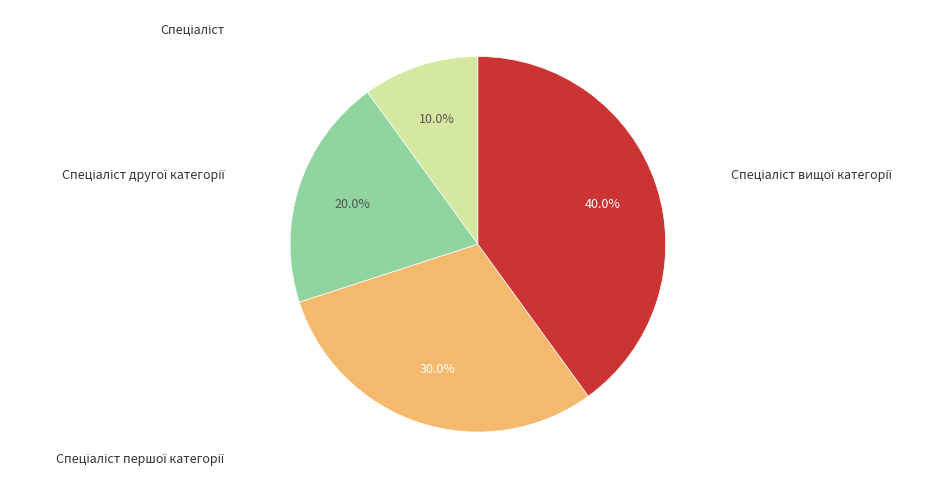

Is there any slice that represents more than half of the pie?

No